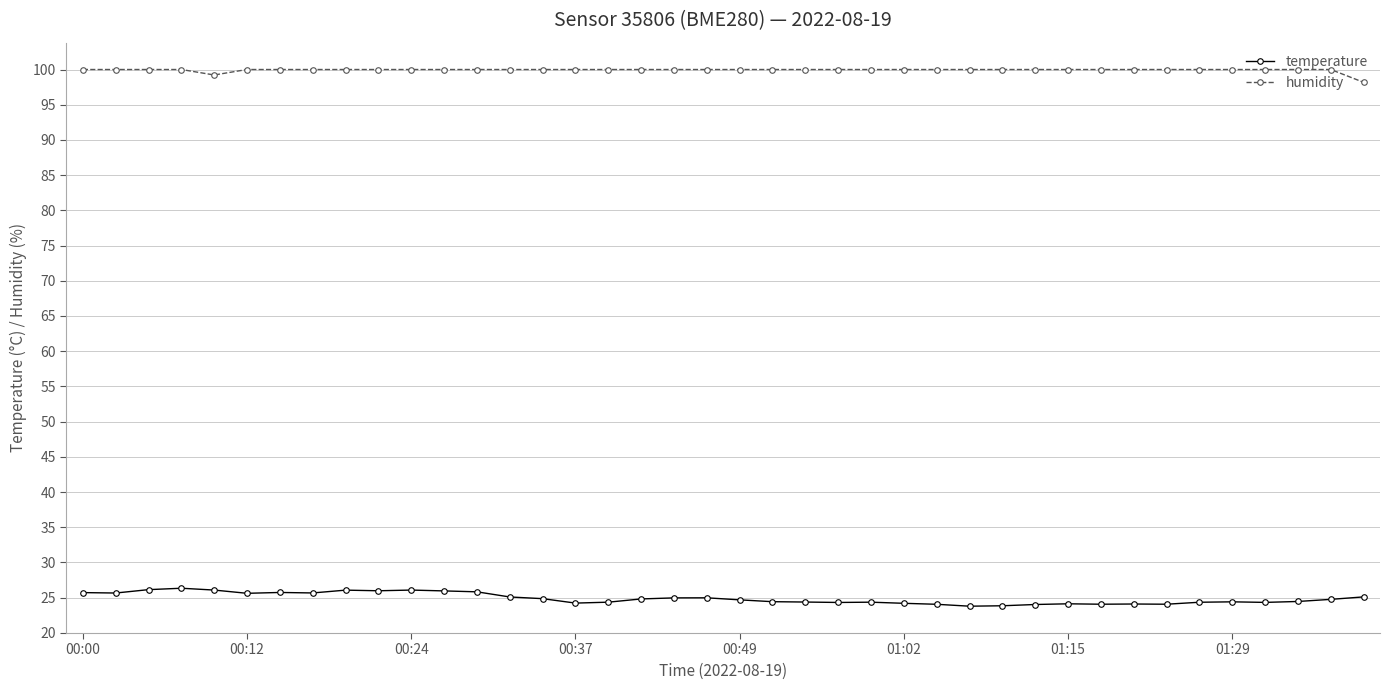

True or false: temperature and humidity intersect in this chart.

False